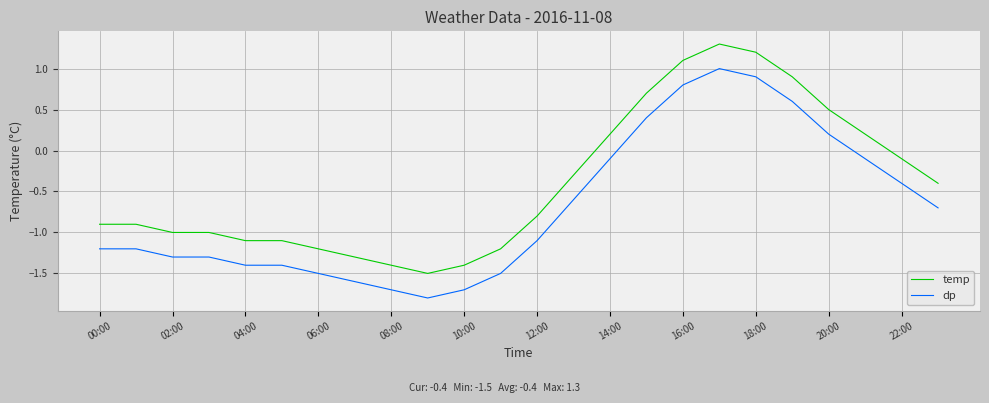

List the series in order of their overall mean, lowest first.

dp, temp